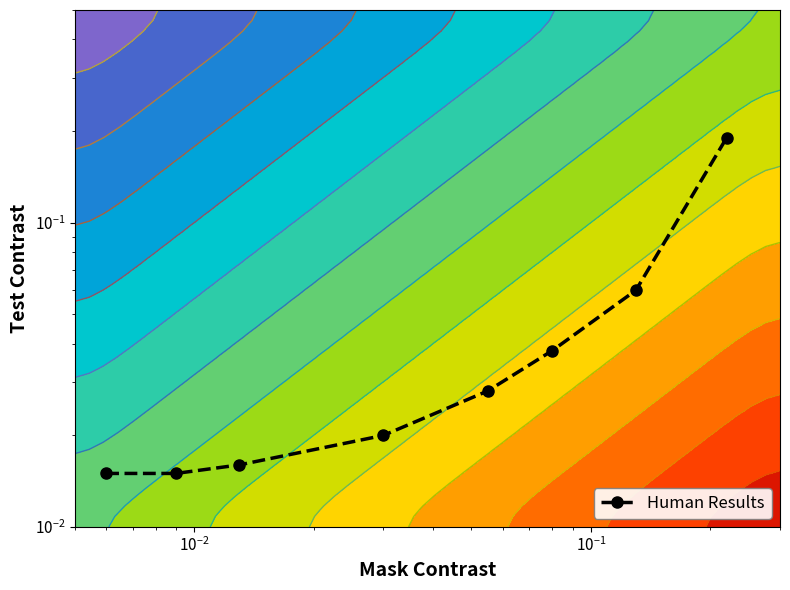

What is the sum of all values?

0.4